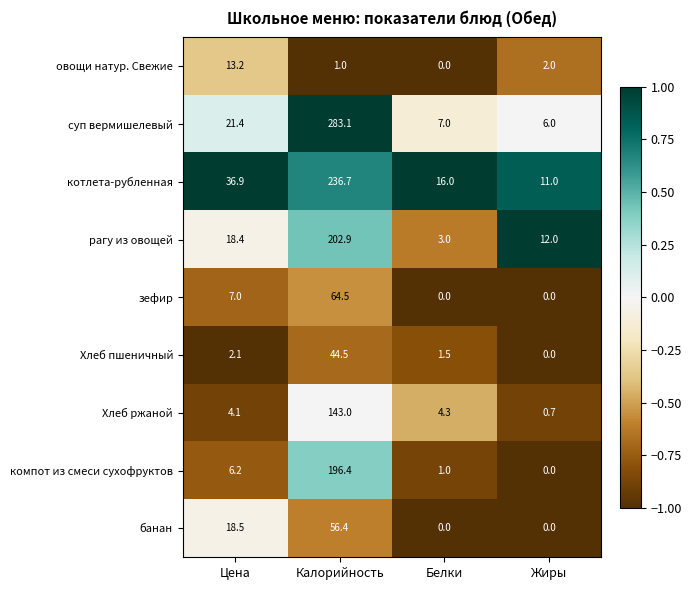

Which series has the largest total across all categories?

суп вермишелевый